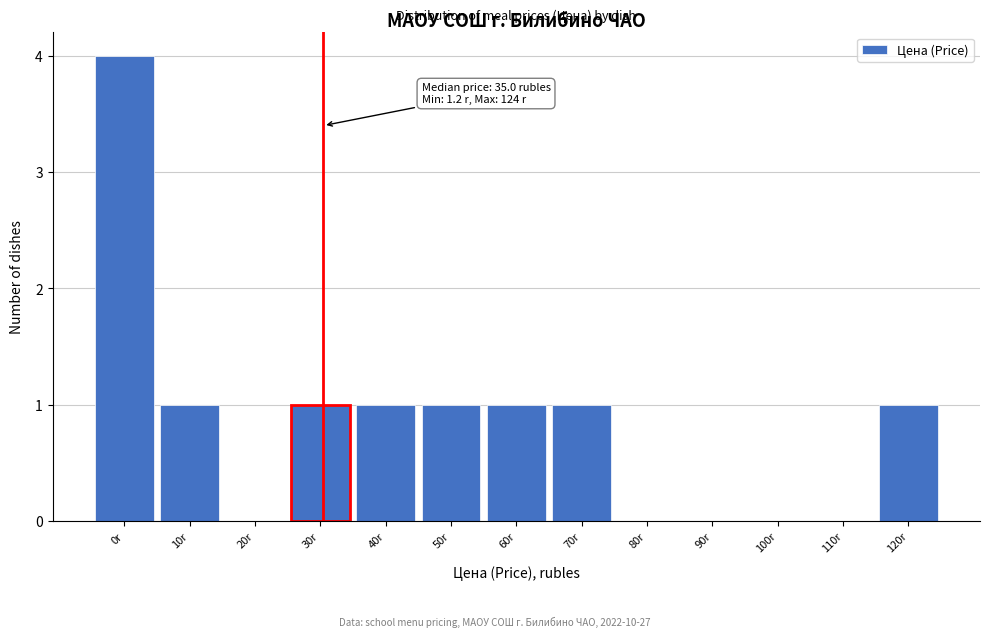

Reading left to right, transcribe all the data shown in this chart.

0r=4	10r=1	20r=0	30r=1	40r=1	50r=1	60r=1	70r=1	80r=0	90r=0	100r=0	110r=0	120r=1